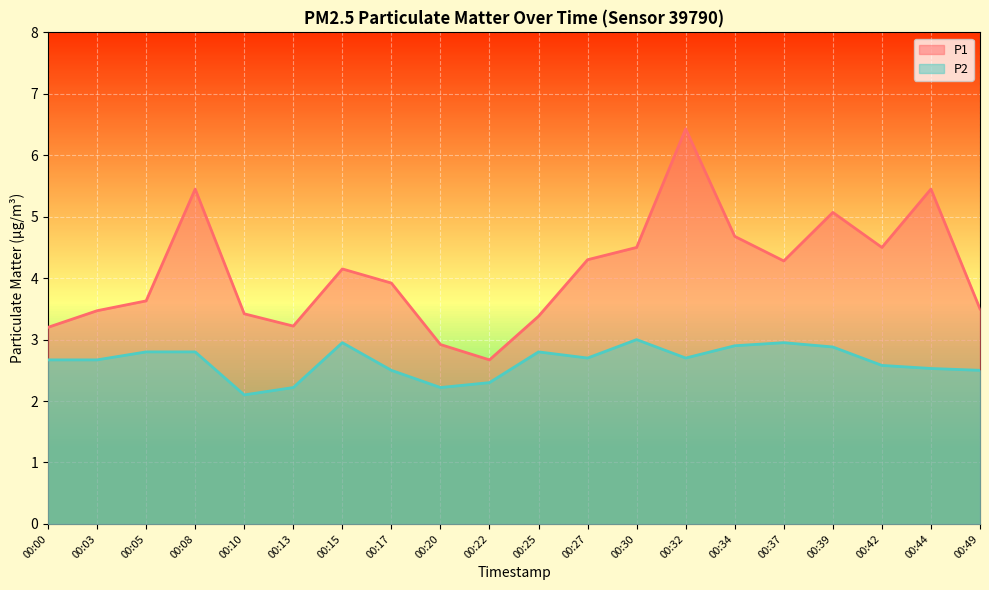

Is the value of P1 at 00:22 greater than the value of P2 at 00:08?

No